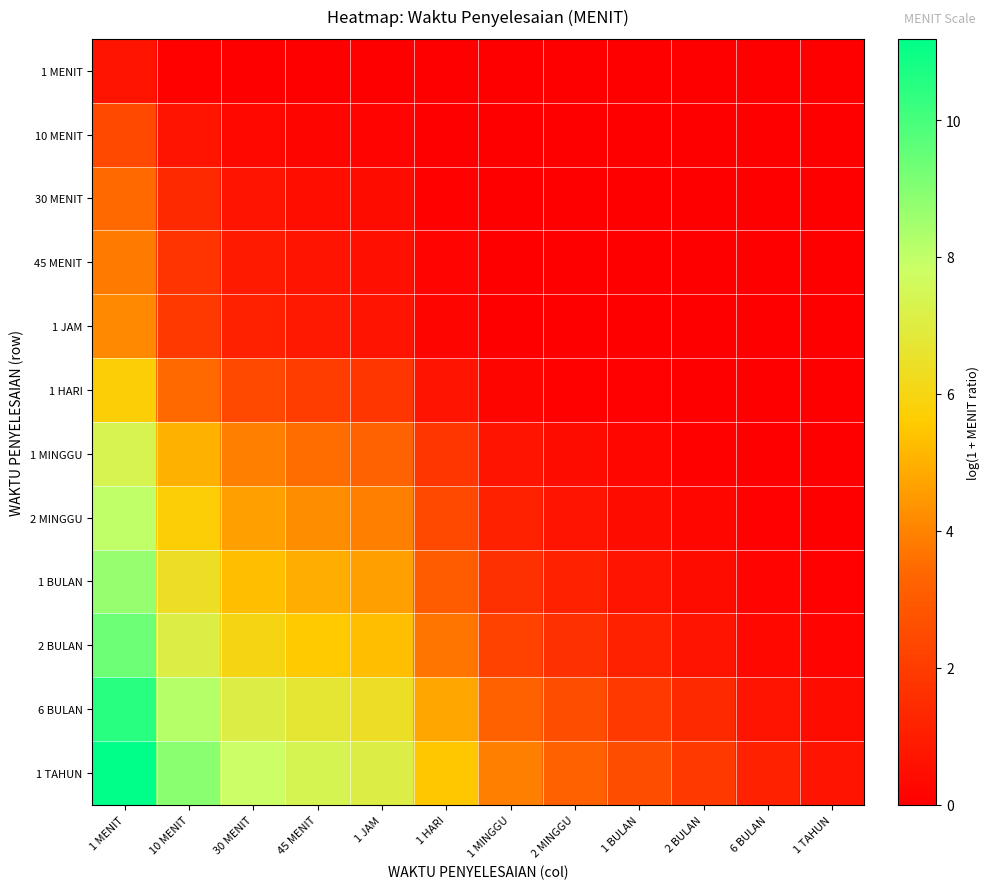

Which series has the largest total across all categories?

1 TAHUN